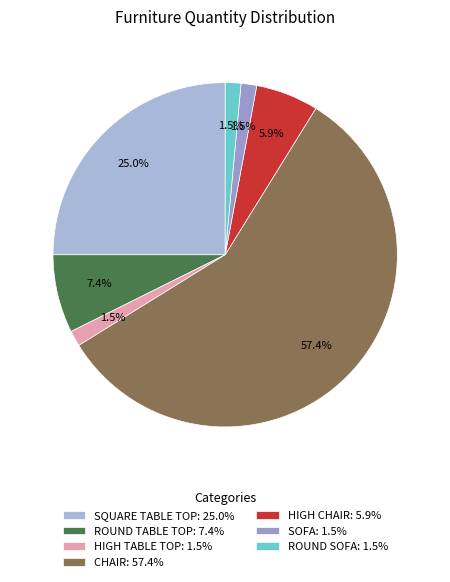

Is it true that CHAIR is 57% of the pie?

True